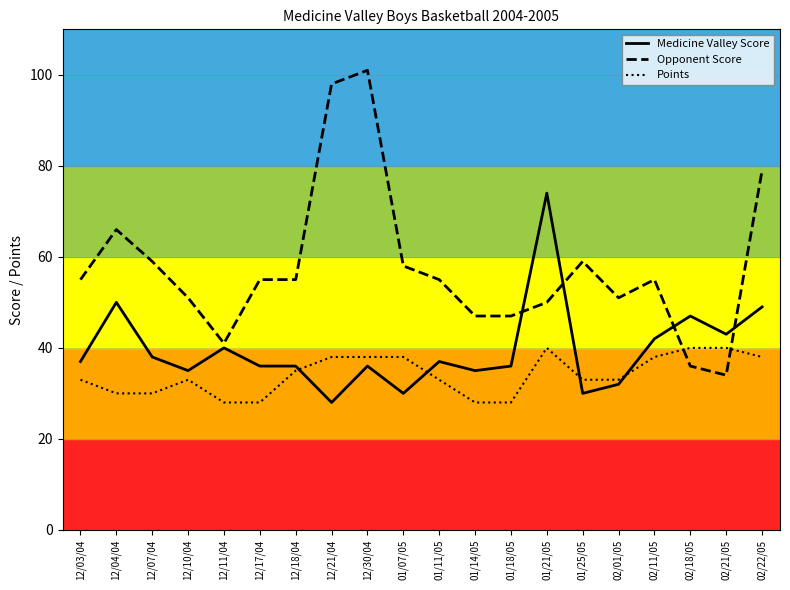

Which series has the widest spread of values?

Opponent Score